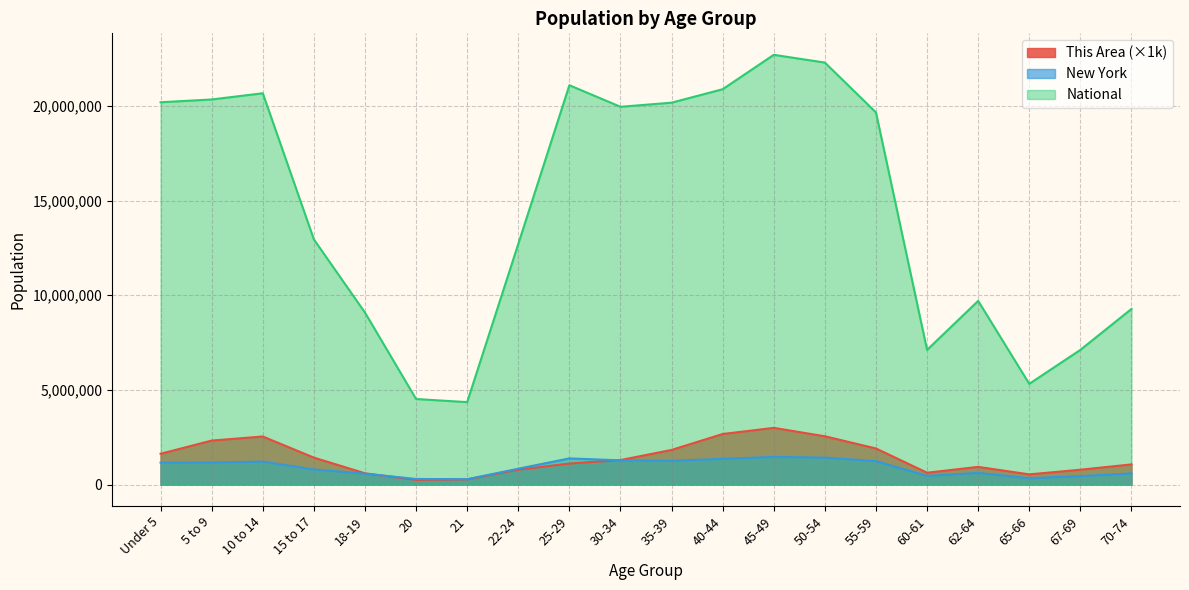

Is the value of This Area at 25-29 greater than the value of New York at 21?

Yes